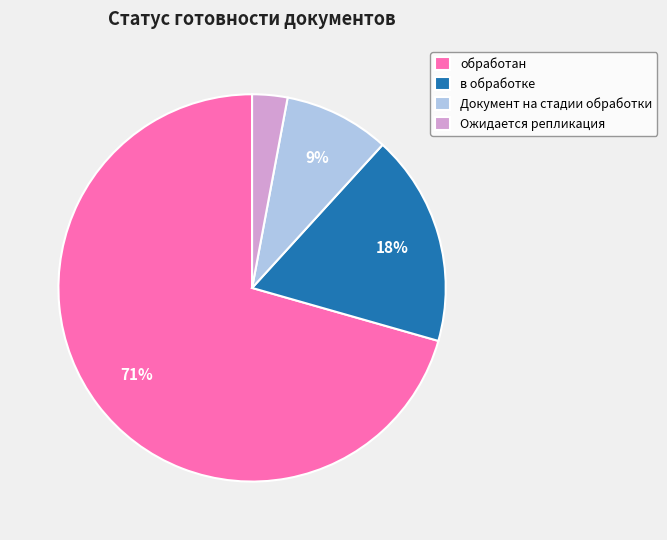

Between обработан and Ожидается репликация, which is larger?

обработан